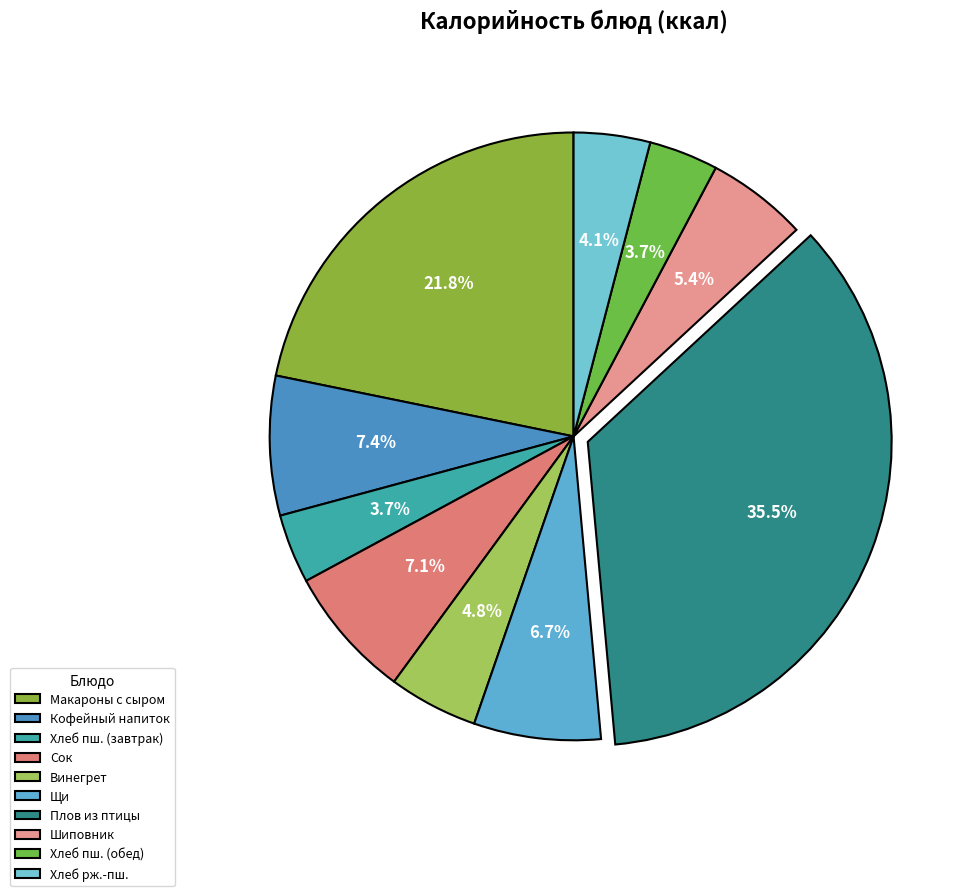

Count the number of slices in the pie.

10